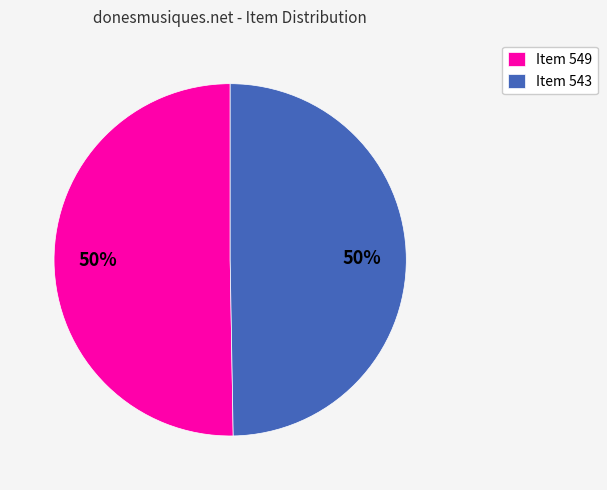

Is the sum of Item 543 and Item 549 greater than half?

Yes